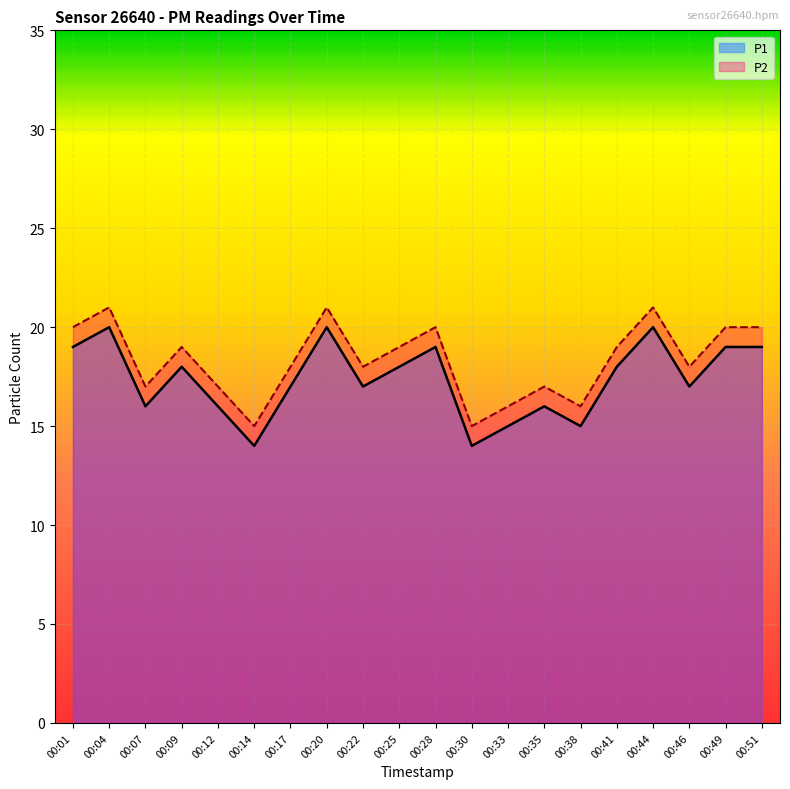

How many data points in P2 are less than 19?

10